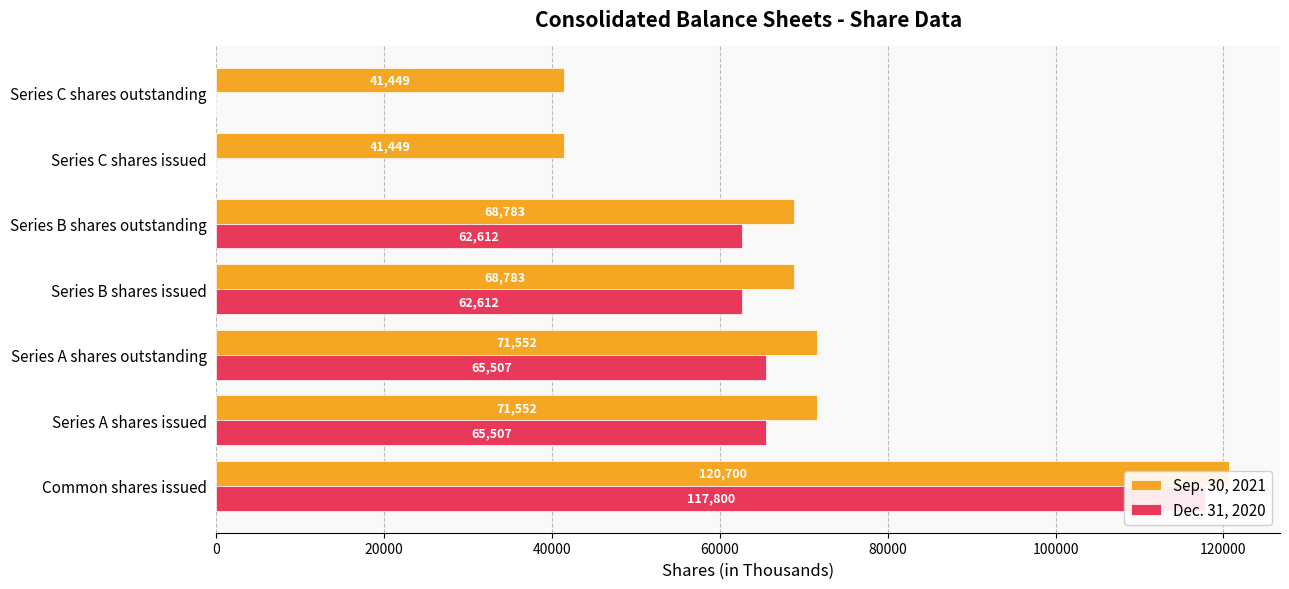

How many data points in Dec. 31, 2020 are less than 62612?

2